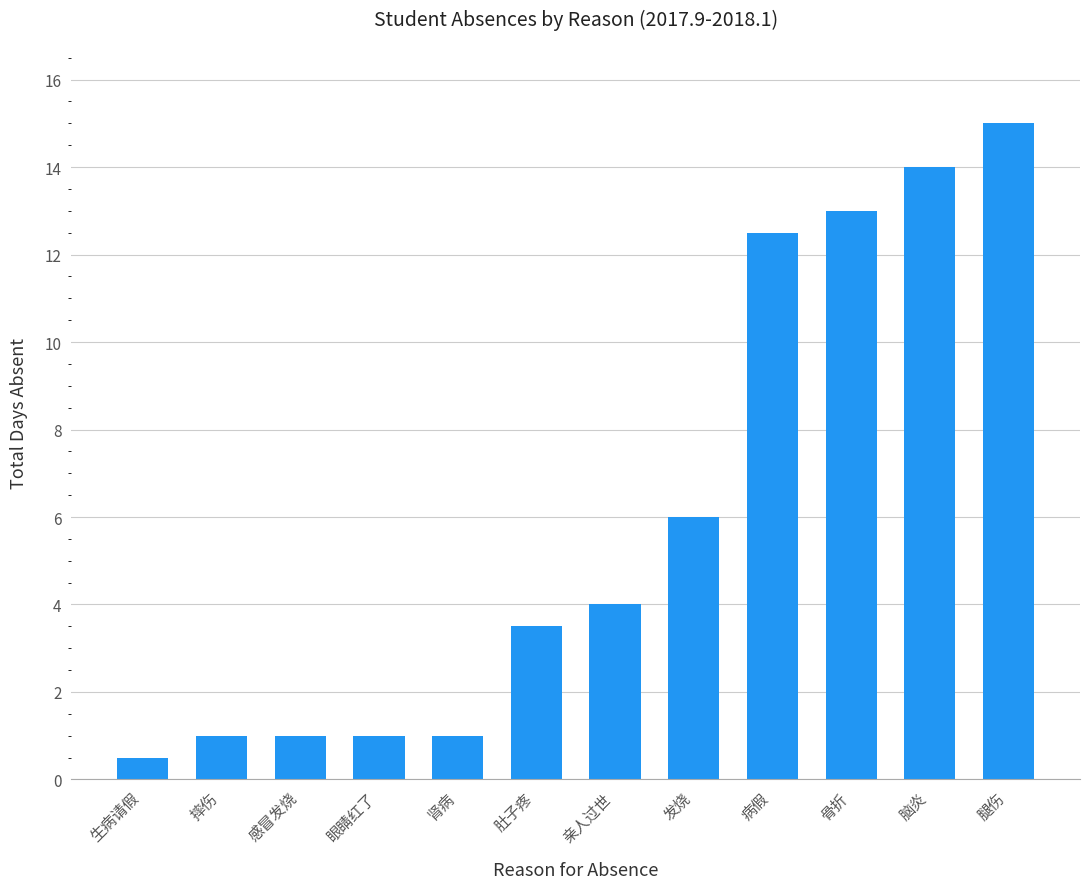

Which category has the lowest value across all series?

生病请假